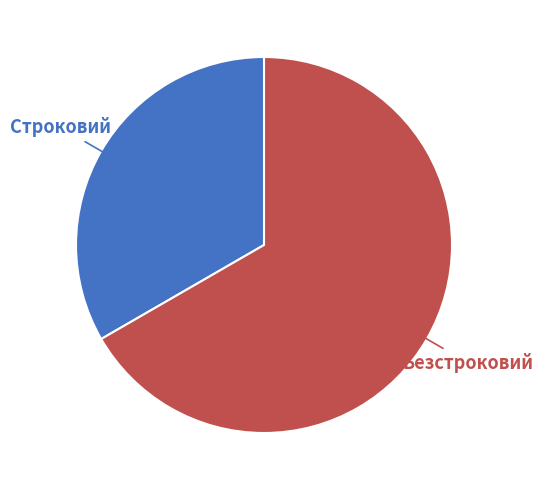

Approximately how many times larger is the value at Безстроковий compared to Строковий?

2.0